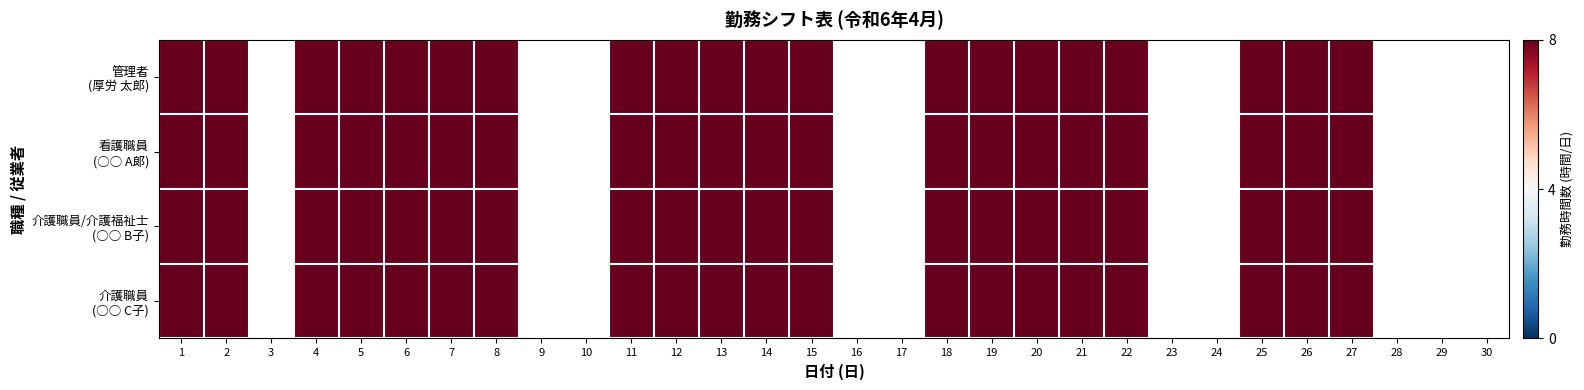

The value of 管理者 at 5 is 3. True or false?

False